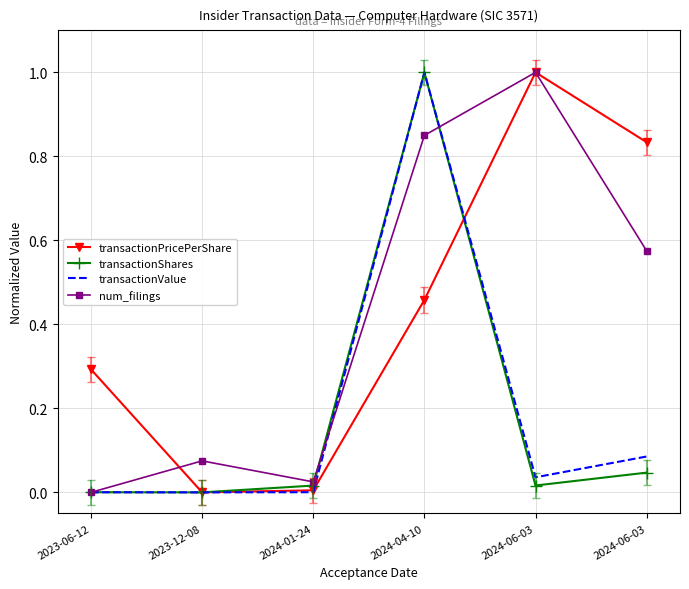

True or false: num_filings and transactionShares intersect in this chart.

True